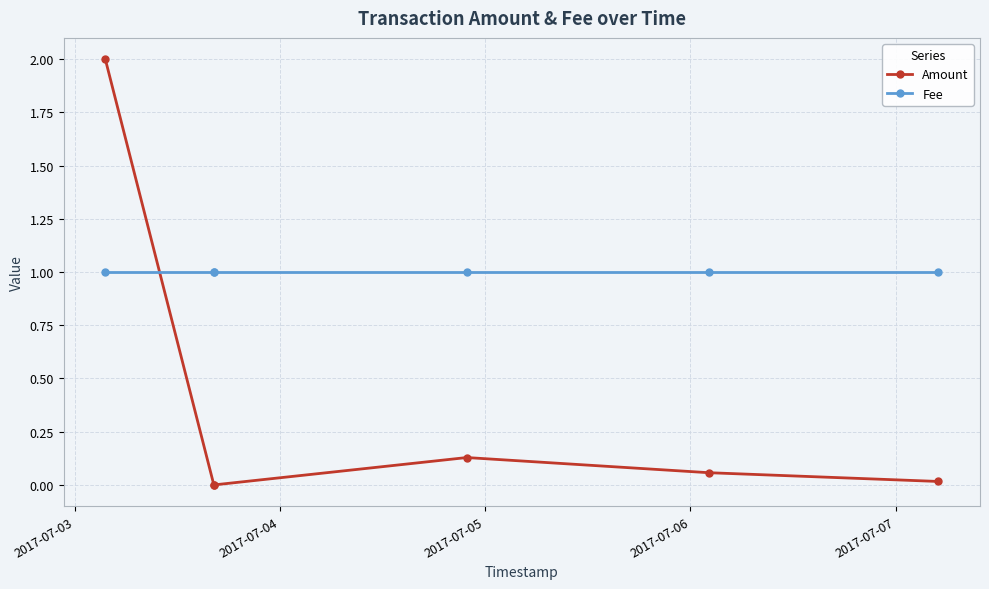

Rank the series at 2017-07-06 from lowest to highest value.

Amount, Fee